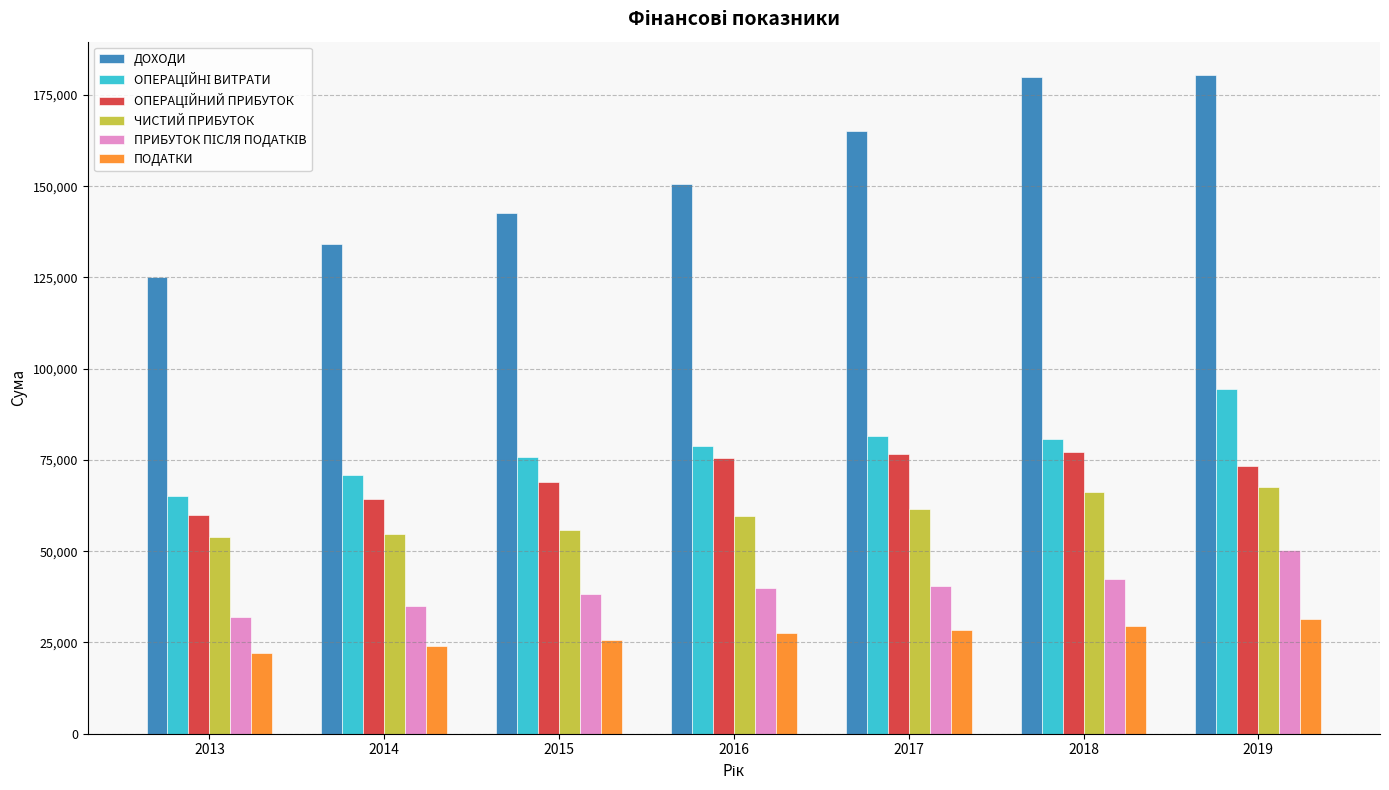

What is the approximate value of ПОДАТКИ at 2018?

29424.5